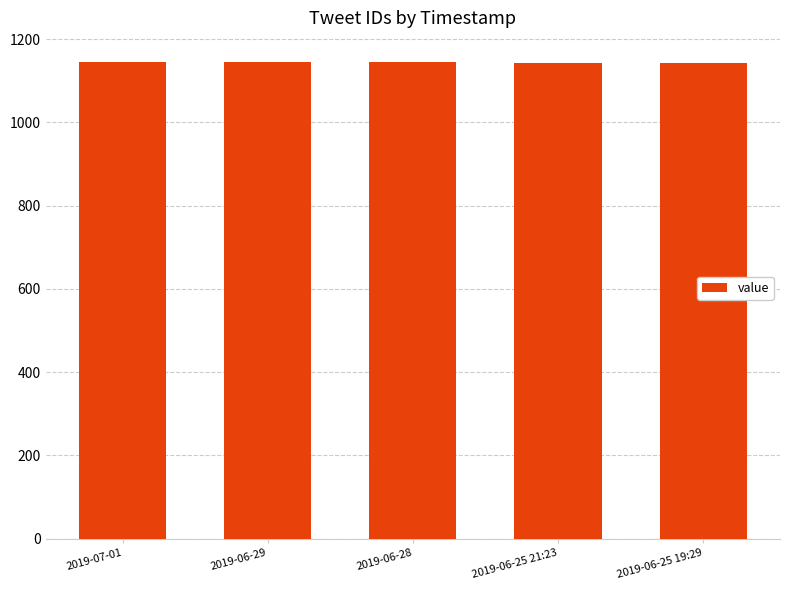

Approximately how many times larger is the value at 2019-06-25 19:29 compared to 2019-07-01?

1.0